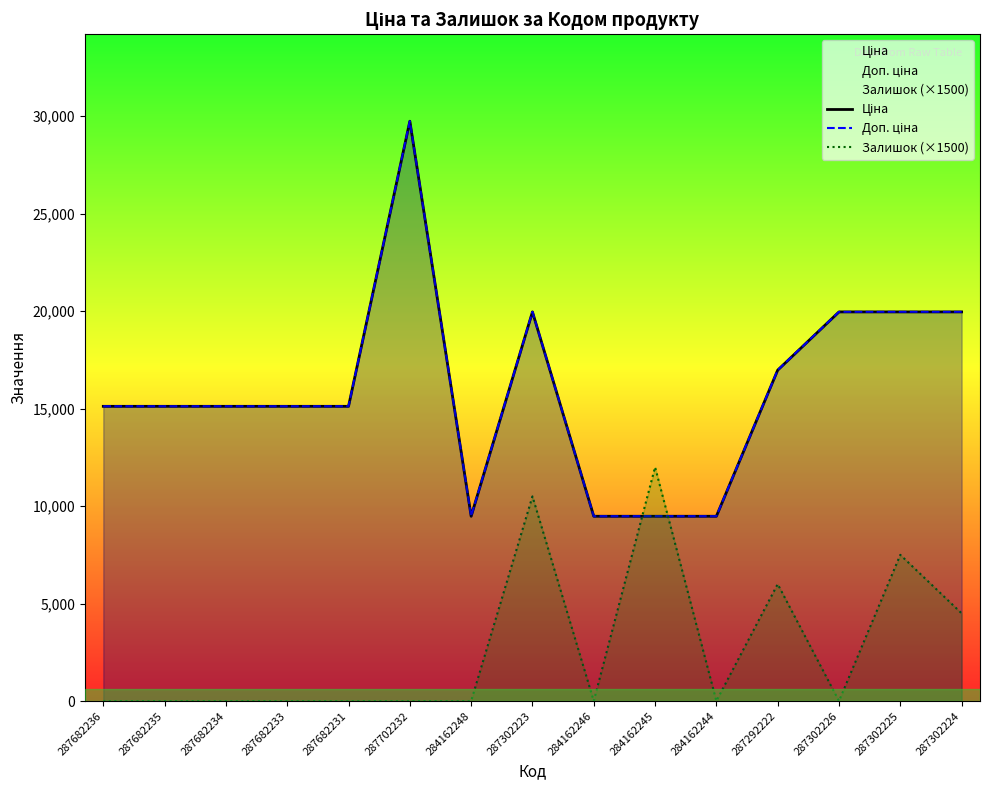

What position from the right is 284162245?

6